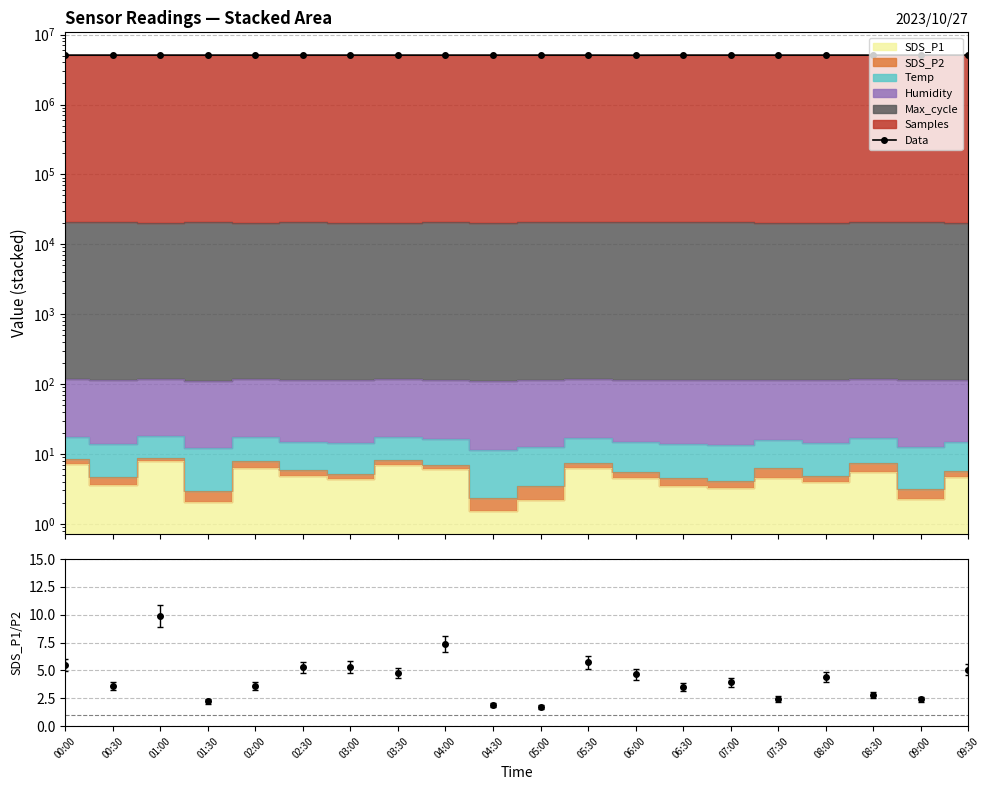

Where does the data first go above 5089804?

00:00